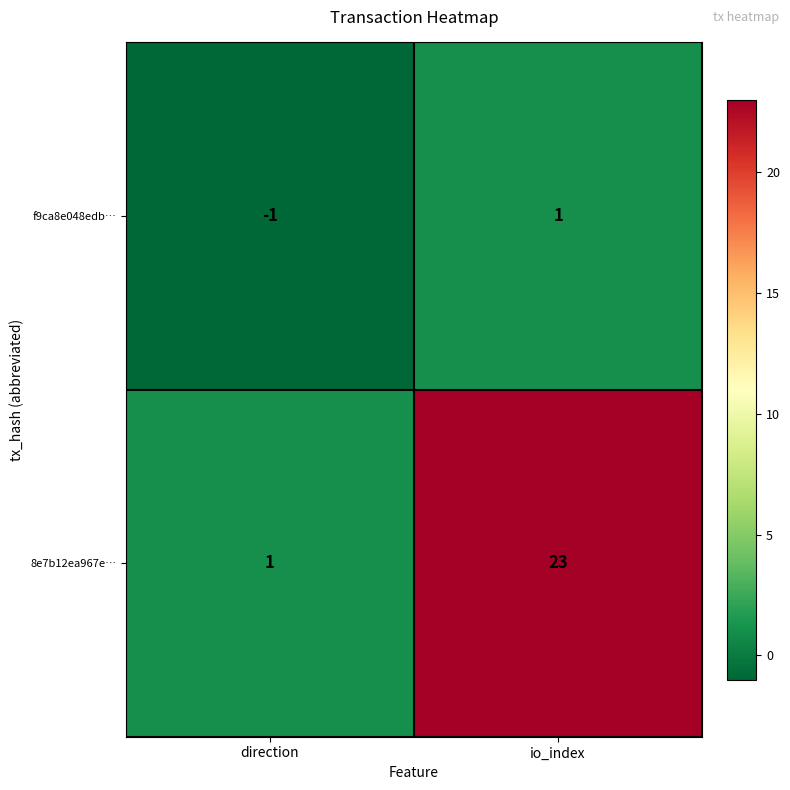

List the series in order of their peak value, lowest first.

f9ca8e048edb…, 8e7b12ea967e…